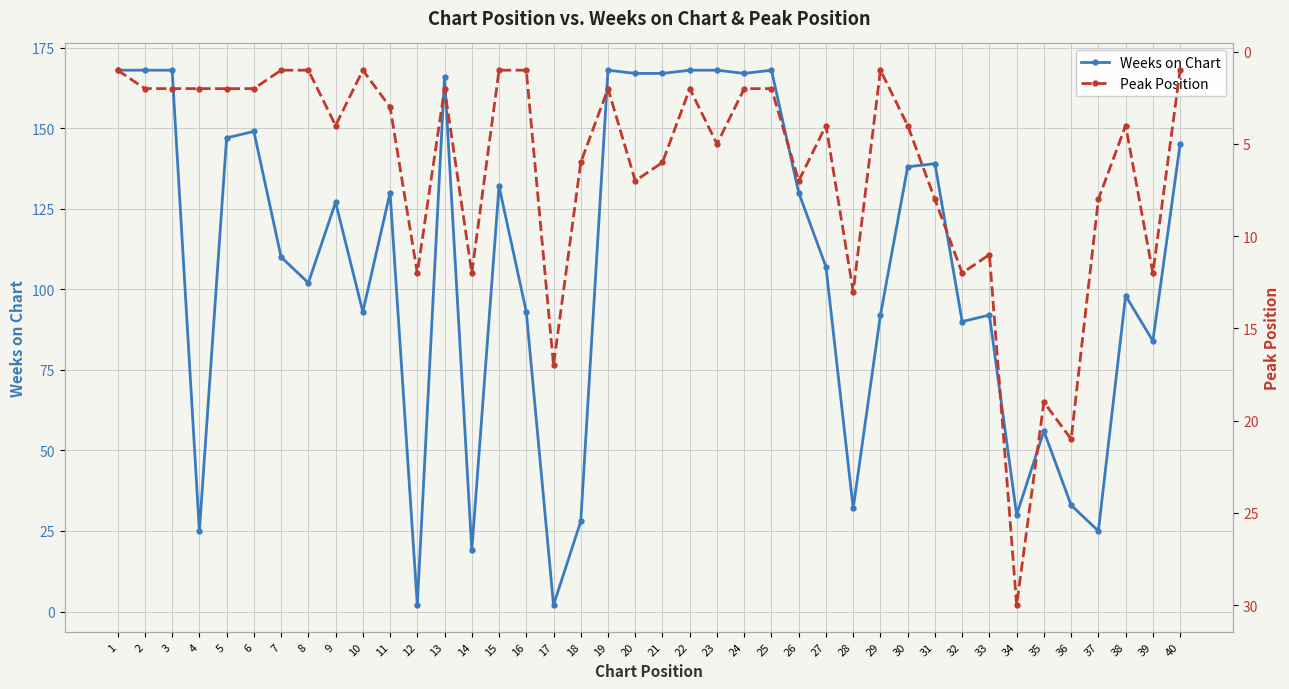

Which category has the lowest value in the Peak Position series?

1